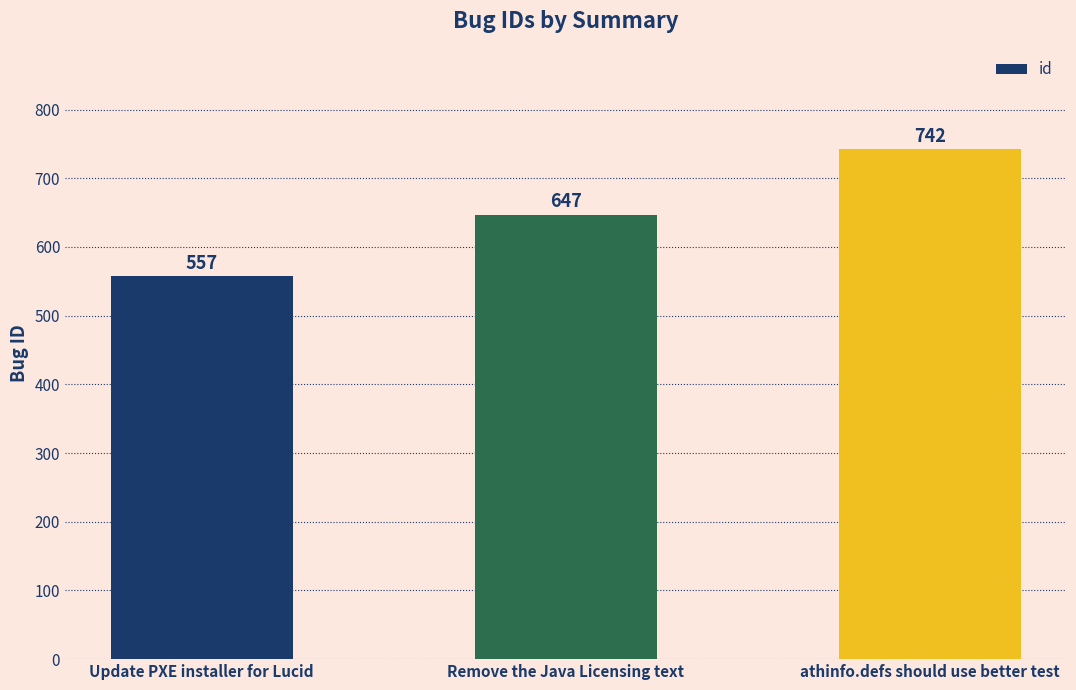

What is the maximum value shown in the chart?

742